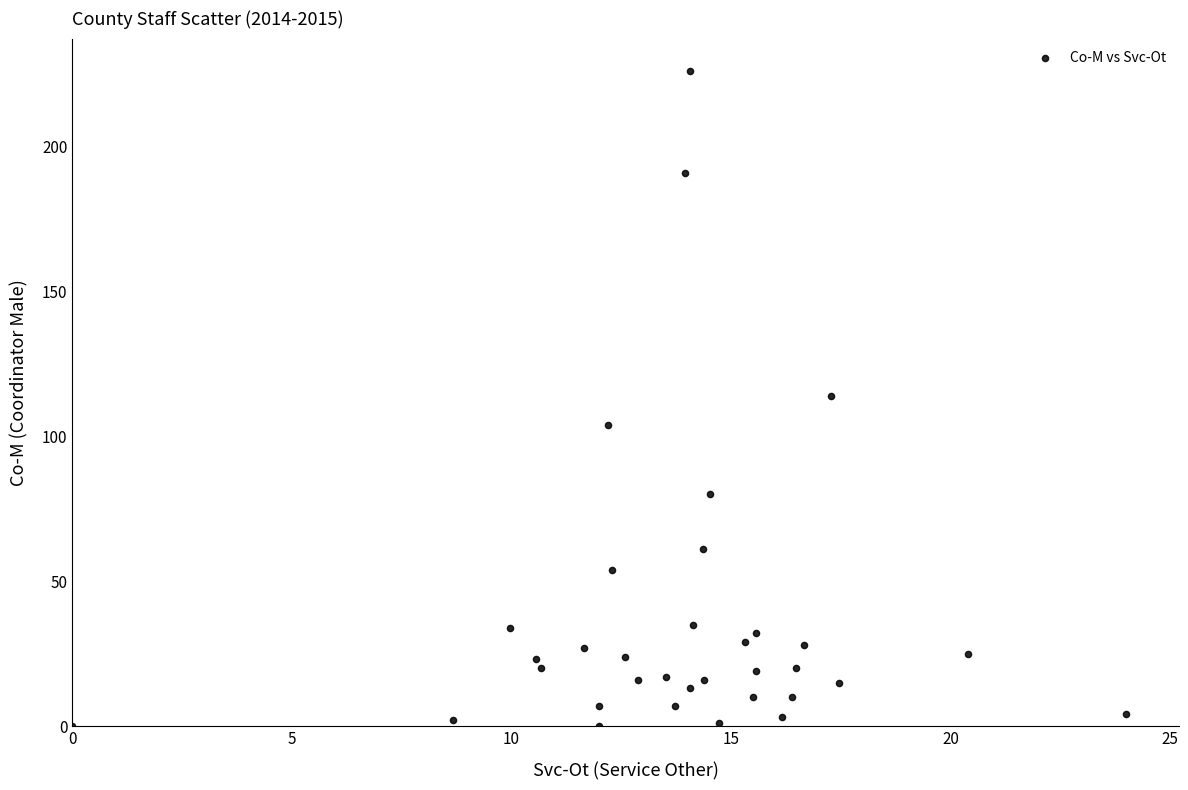

What is the range of Y values (max minus min)?

226